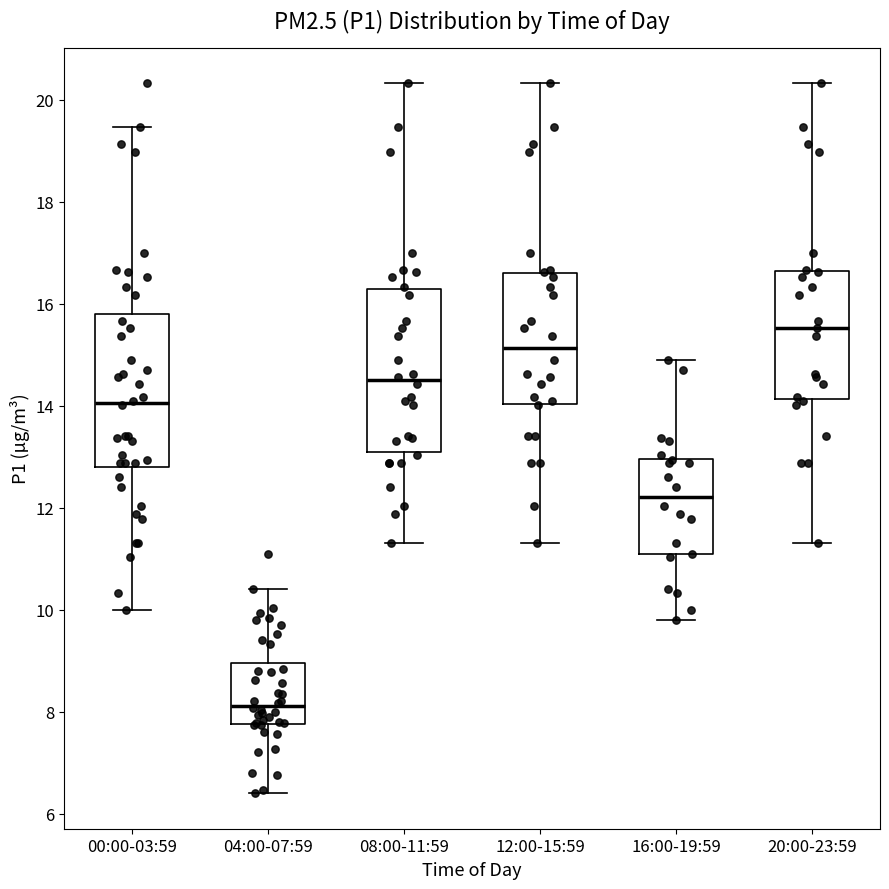

Reading left to right, read every box against the y-axis: the position of its median line, the range the box covers, and the ends of its whiskers. The values are not printed on the chart, so give them approximately, as read against the axis.

00:00-03:59: median 14.0, box 12.8 to 15.8, whiskers 10.0 to 19.4
04:00-07:59: median 8.2, box 7.8 to 9.0, whiskers 6.4 to 10.4
08:00-11:59: median 14.6, box 13.0 to 16.2, whiskers 11.4 to 20.4
12:00-15:59: median 15.2, box 14.0 to 16.6, whiskers 11.4 to 20.4
16:00-19:59: median 12.2, box 11.0 to 13.0, whiskers 9.8 to 15.0
20:00-23:59: median 15.6, box 14.2 to 16.6, whiskers 11.4 to 20.4